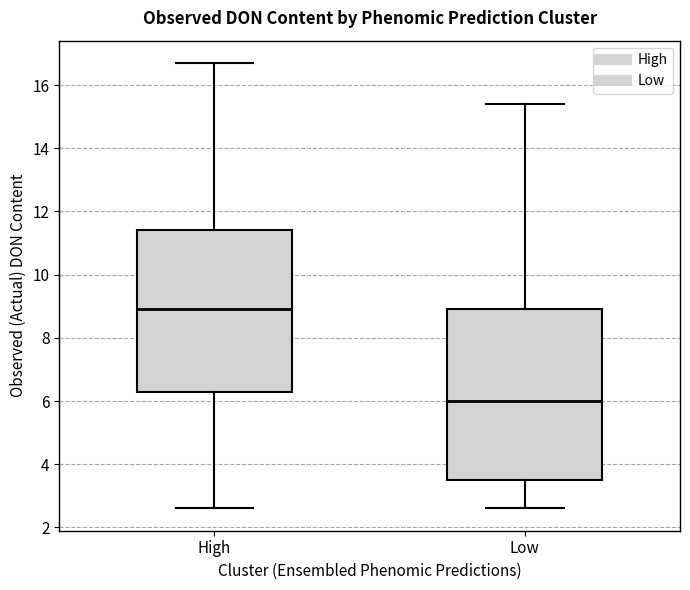

Reading left to right, read every box against the y-axis: the position of its median line, the range the box covers, and the ends of its whiskers. The values are not printed on the chart, so give them approximately, as read against the axis.

High: median 9.0, box 6.4 to 11.4, whiskers 2.6 to 16.8
Low: median 6.0, box 3.6 to 9.0, whiskers 2.6 to 15.4